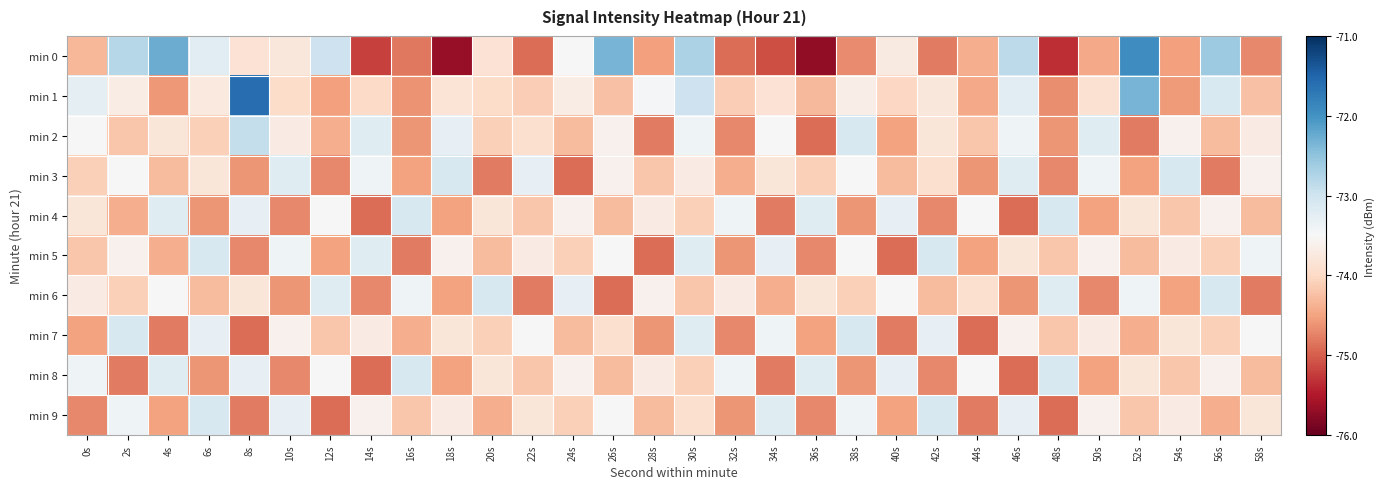

At which category is the sum across all series the highest?

30s